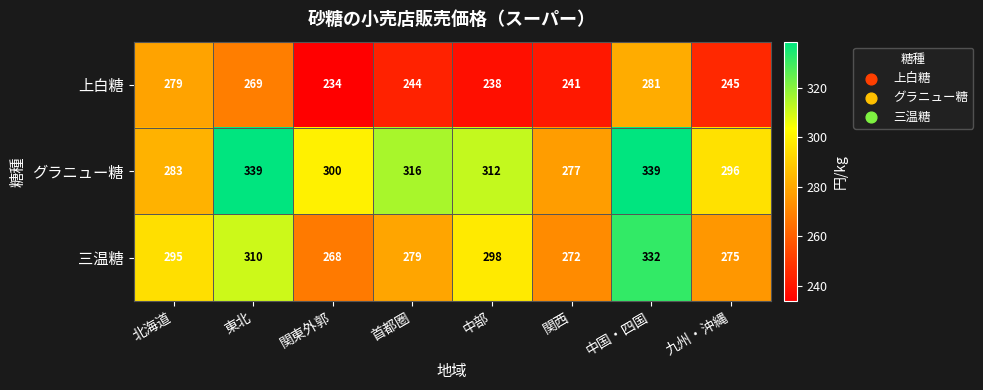

What is the sum of the 三温糖 values at 東北 and 首都圏?

589